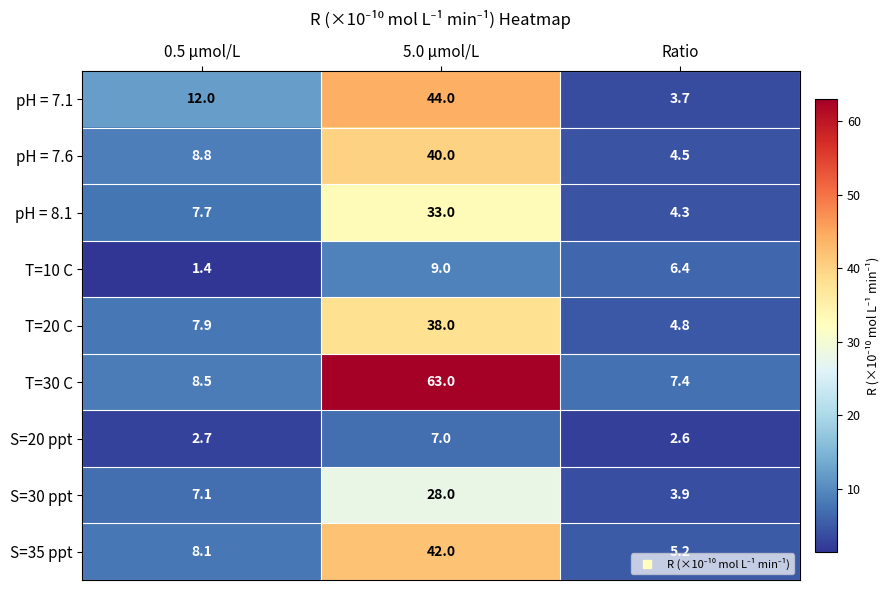

List the labels in order of S=20 ppt value, smallest first.

Ratio, 0.5 µmol/L, 5.0 µmol/L